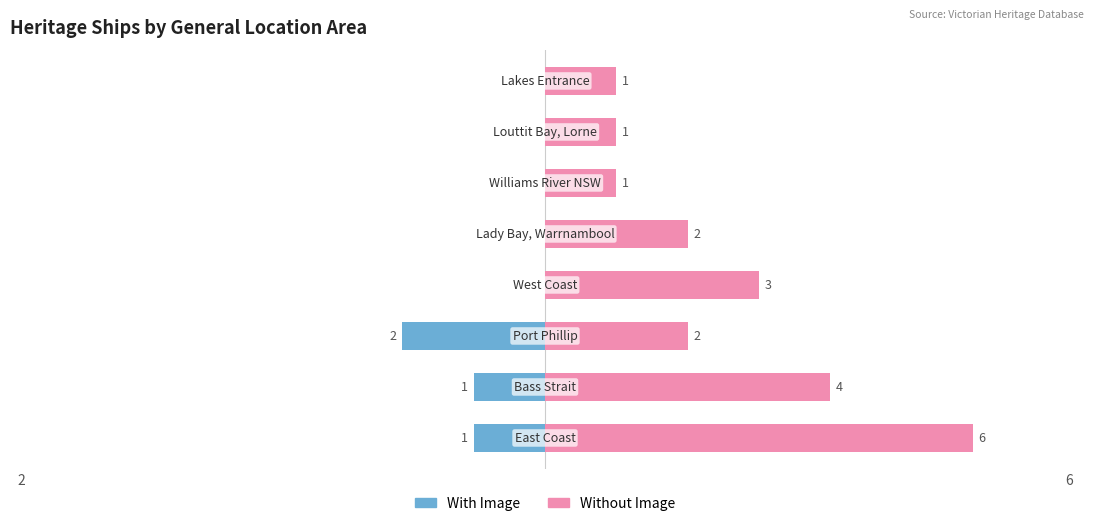

Reading right to left, what are all the values shown in this chart?

With Image: 7=0	6=0	5=0	4=0	3=0	2=-2	1=-1	0=-1
Without Image: 7=1	6=1	5=1	4=2	3=3	2=2	1=4	0=6